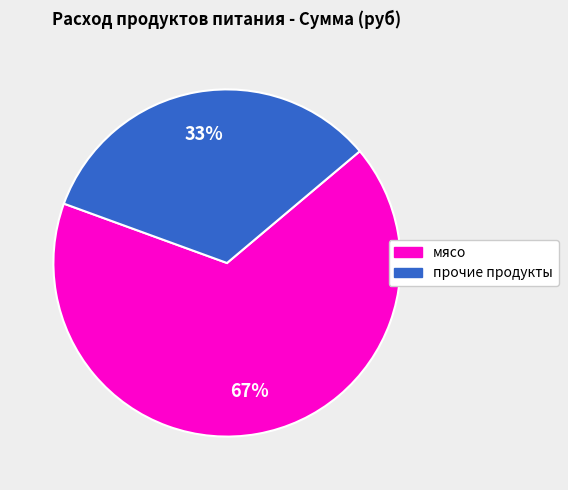

Is there a majority slice in this chart?

Yes